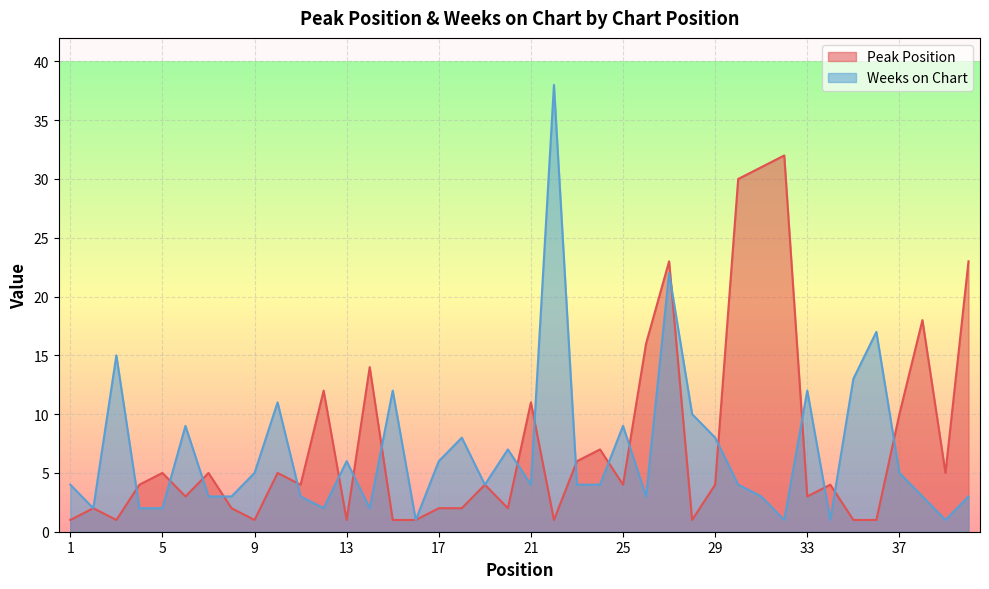

True or false: Weeks on Chart has a value of 22 at 3.

False